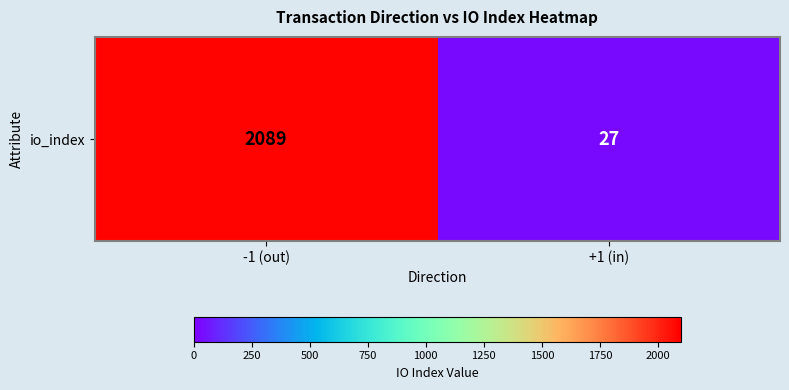

At which label is the value closest to 1058?

-1 (out)